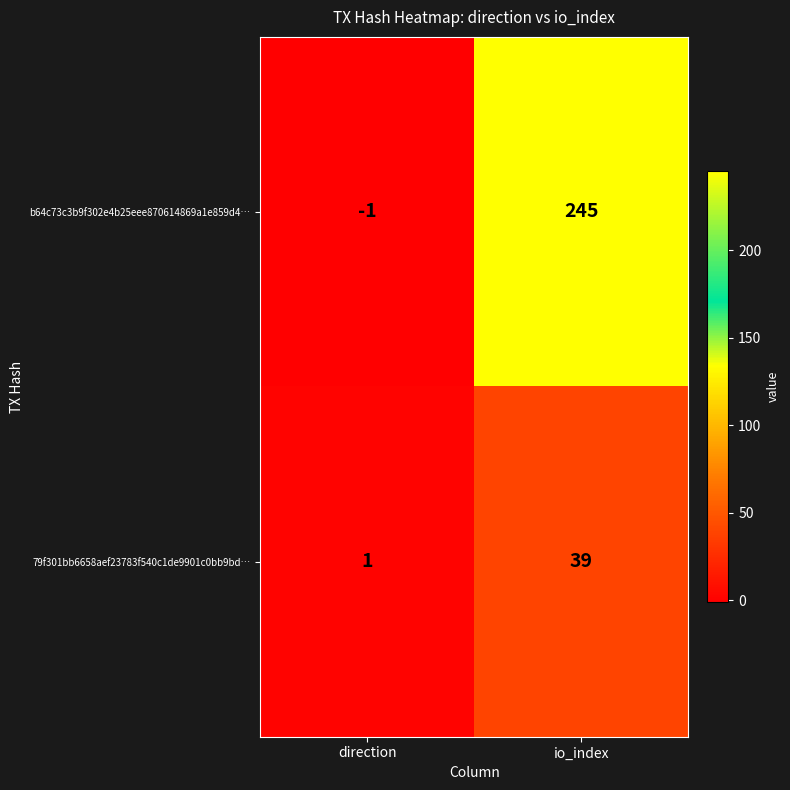

Which category has the highest value across all series?

io_index